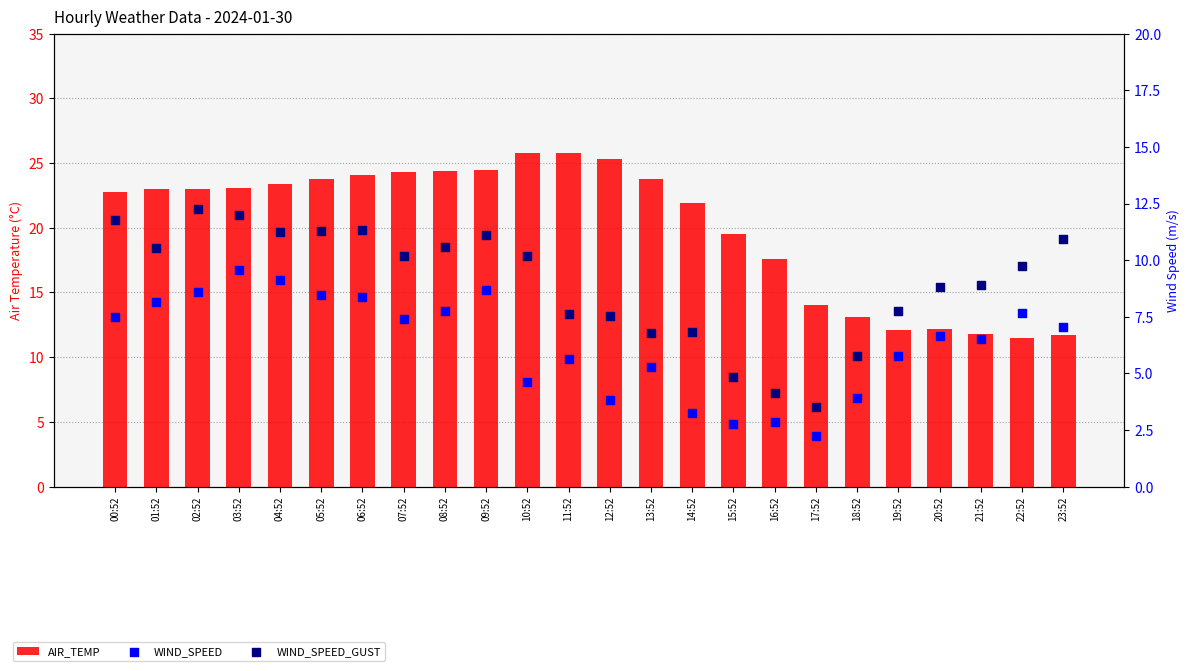

Is the value of AIR_TEMP at 19:52 greater than the value of WIND_SPEED_GUST at 04:52?

Yes